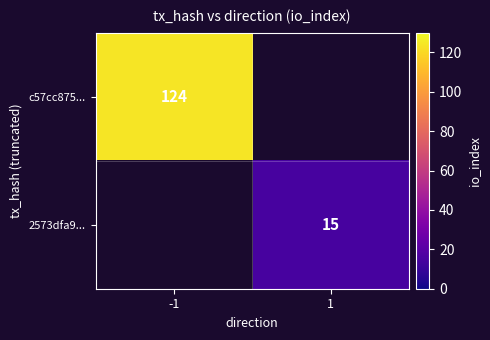

How many distinct data groups are displayed?

2